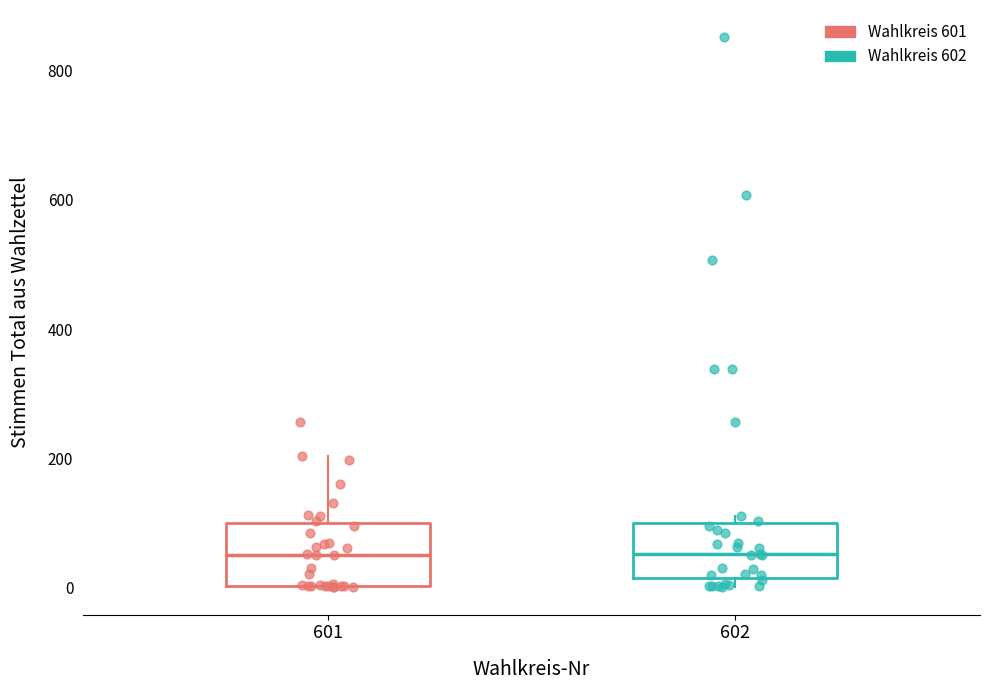

Where does the upper whisker of the box at x = 601 end on the y-axis? The values are not printed on the chart, so give them approximately, as read against the axis.

200